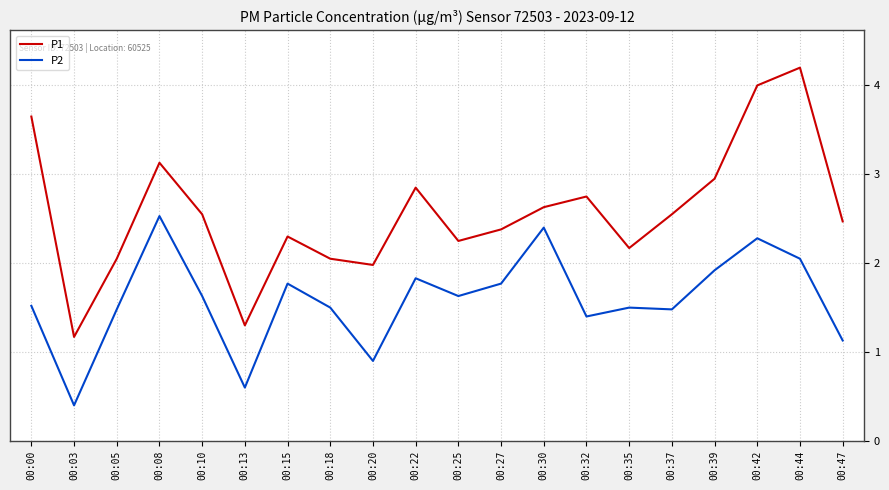

What is the difference between the P2 values at 00:15 and 00:05?

0.3